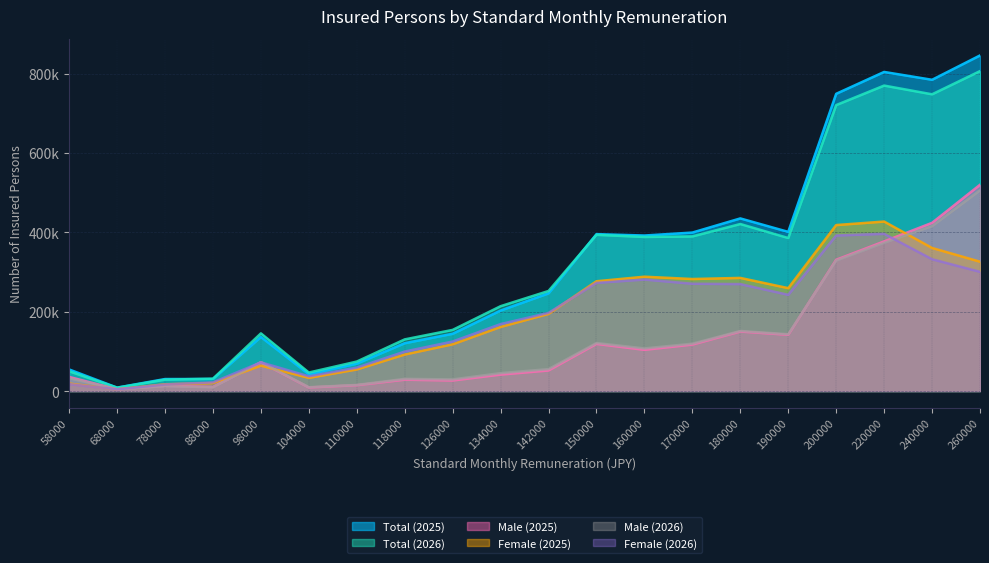

True or false: Female (2026) has a value of 280892 at 160000.

True